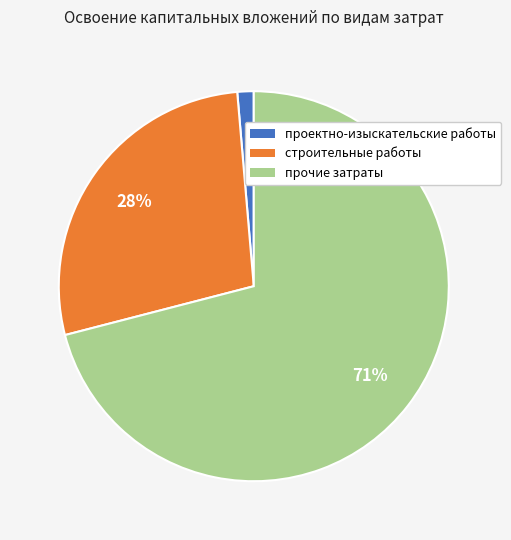

To the nearest percent, what is the difference between the largest and smallest slice percentages?

70%